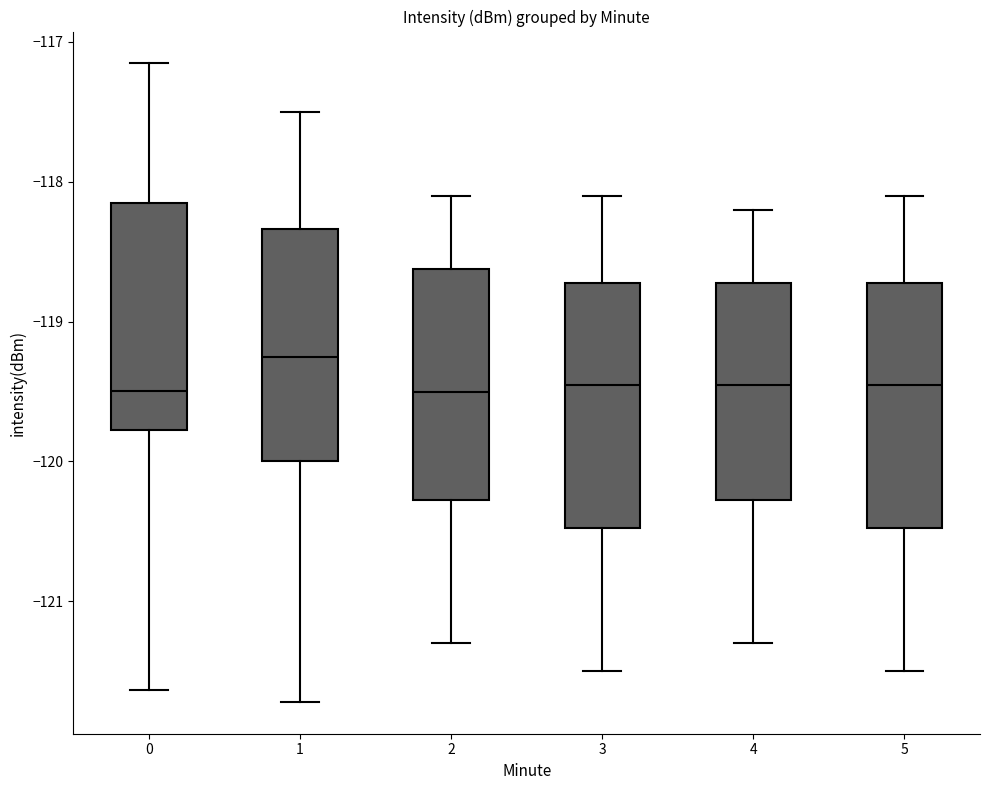

Where does the upper whisker of the box at x = 1 end on the y-axis? The values are not printed on the chart, so give them approximately, as read against the axis.

-117.5